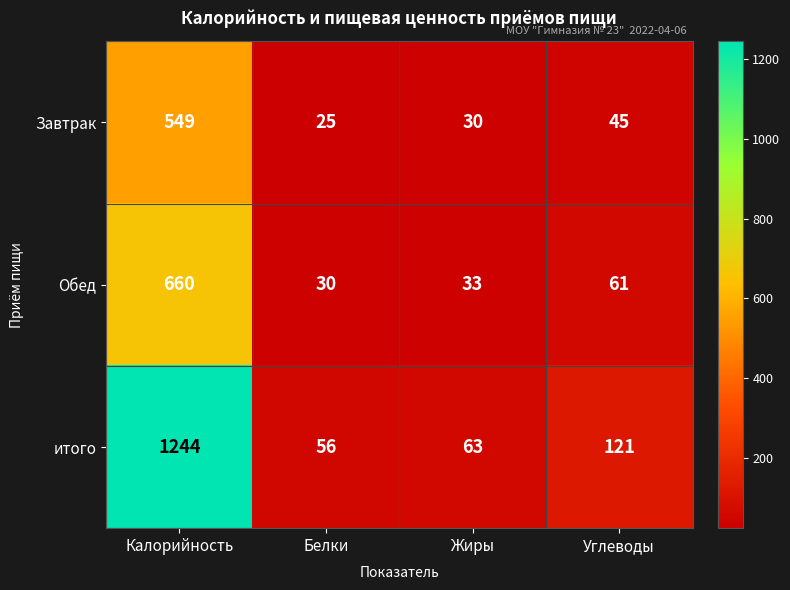

How many data points does each series have?

4